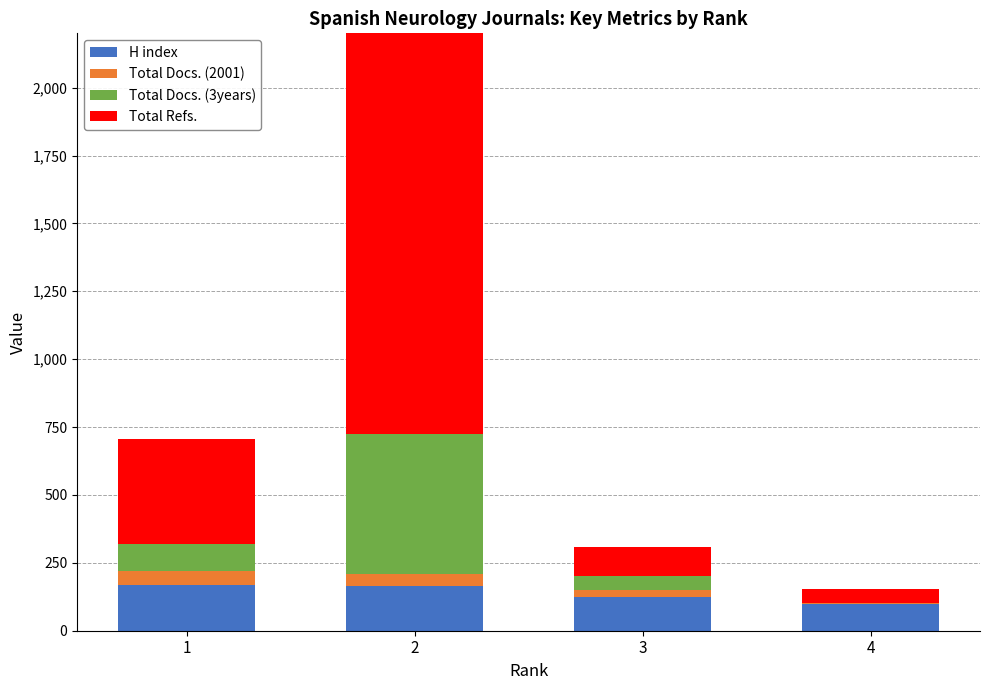

What is the highest value of the Total Refs. series?

1530